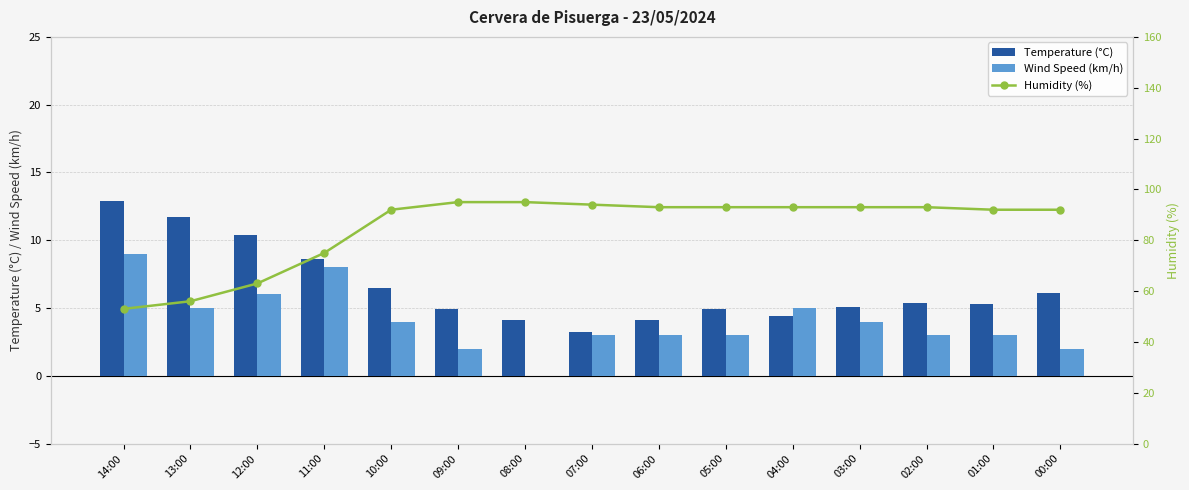

True or false: Wind Speed (km/h) has a value of 0.9 at 05:00.

False